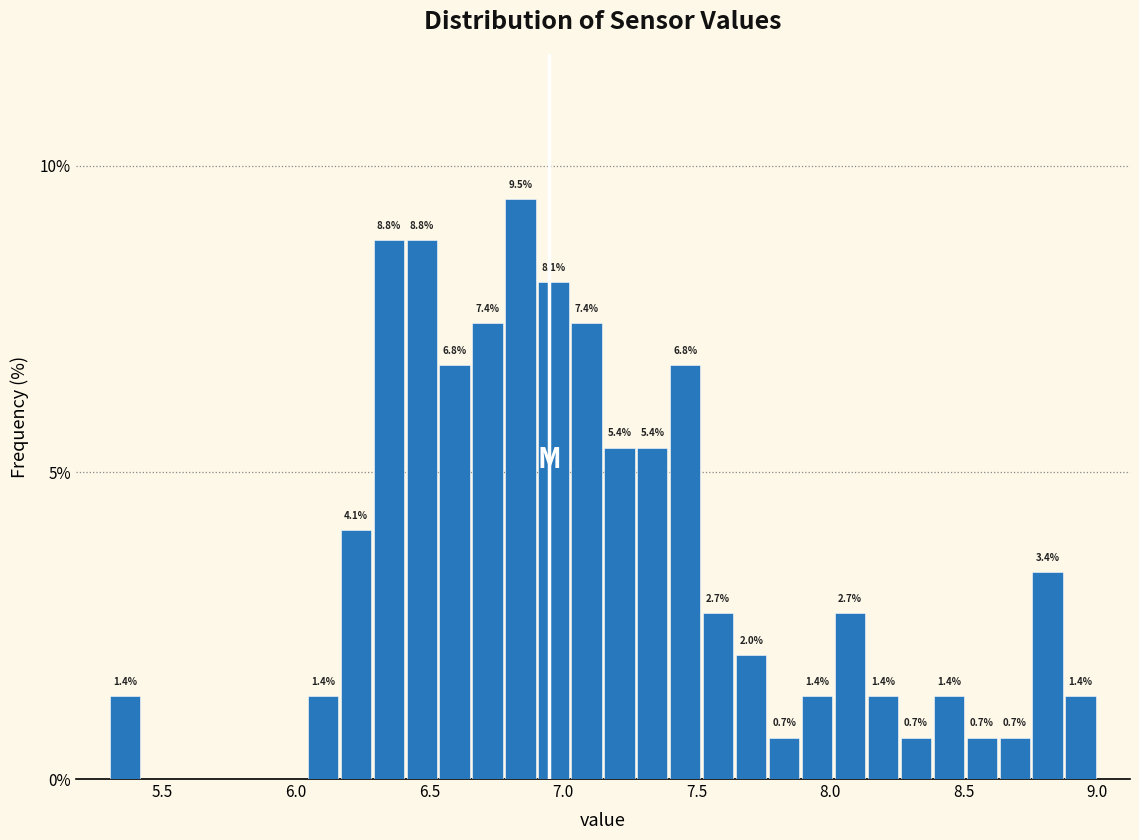

Around what value on the x-axis is the tallest bar? Give the approximate position of its centre, as read against the axis.

6.85